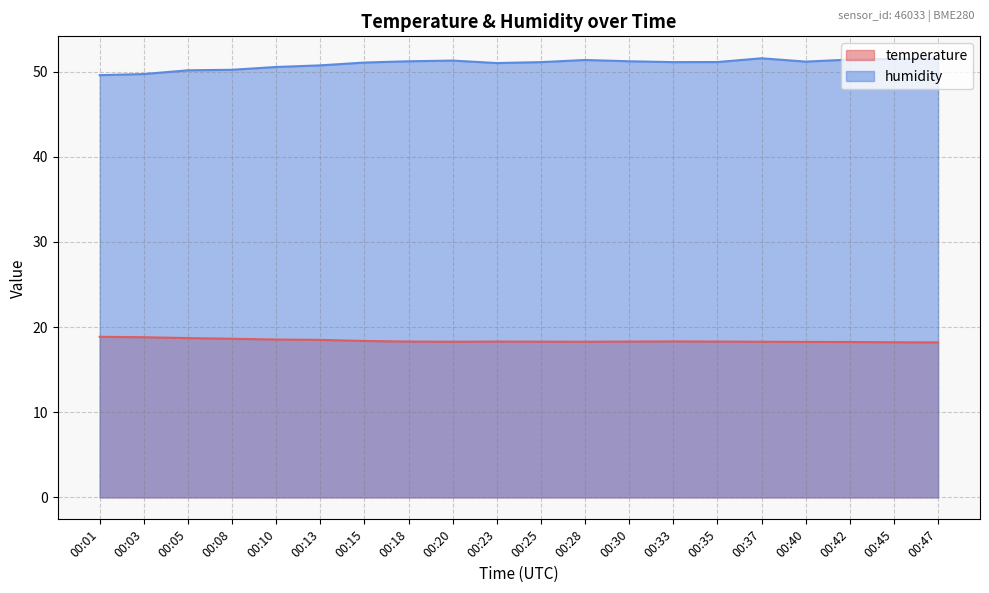

Which series has the largest range (max minus min)?

humidity